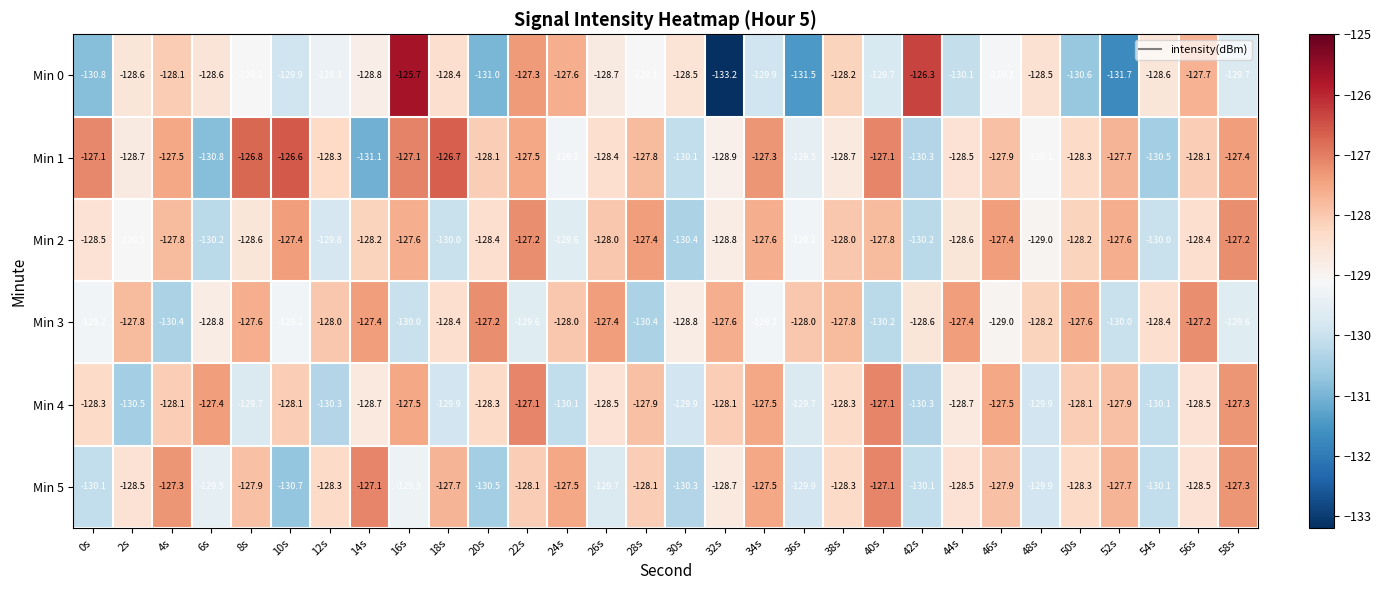

At how many categories does at least one series exceed -130?

30